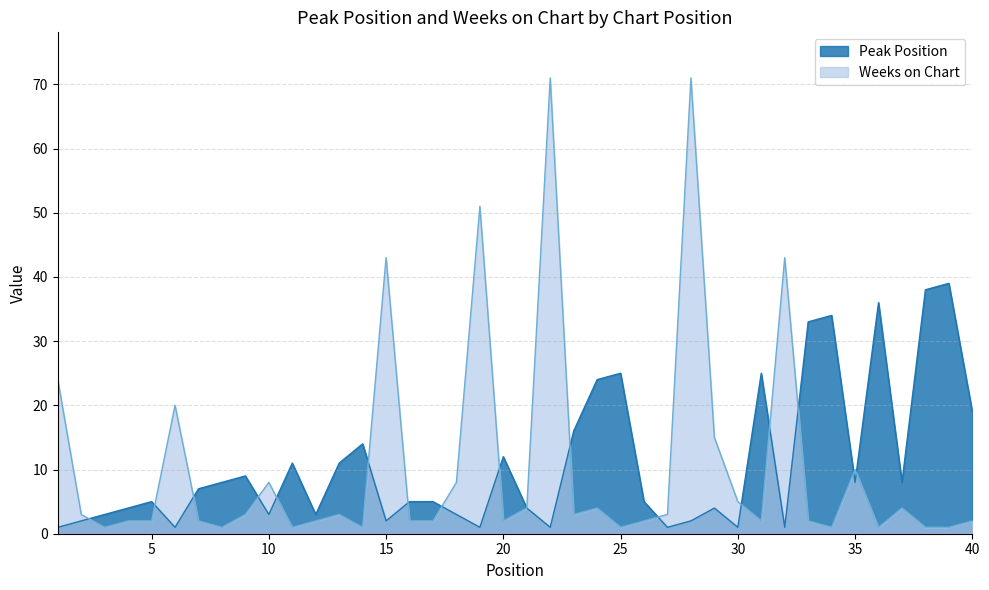

What is the difference between the second highest and second lowest values in the Peak Position series?

37